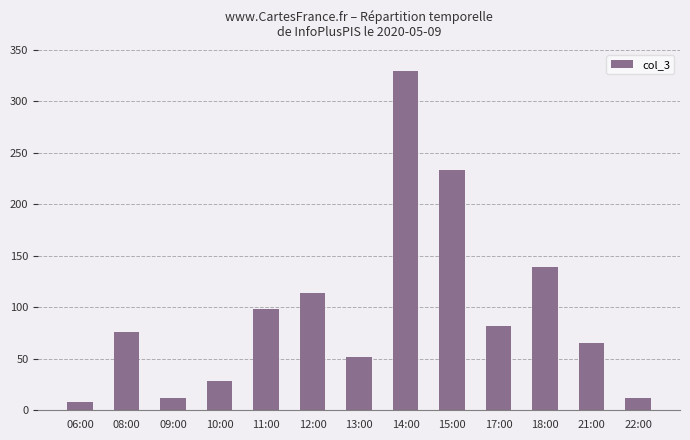

The chart shows a value of 98 at 11:00. True or false?

True